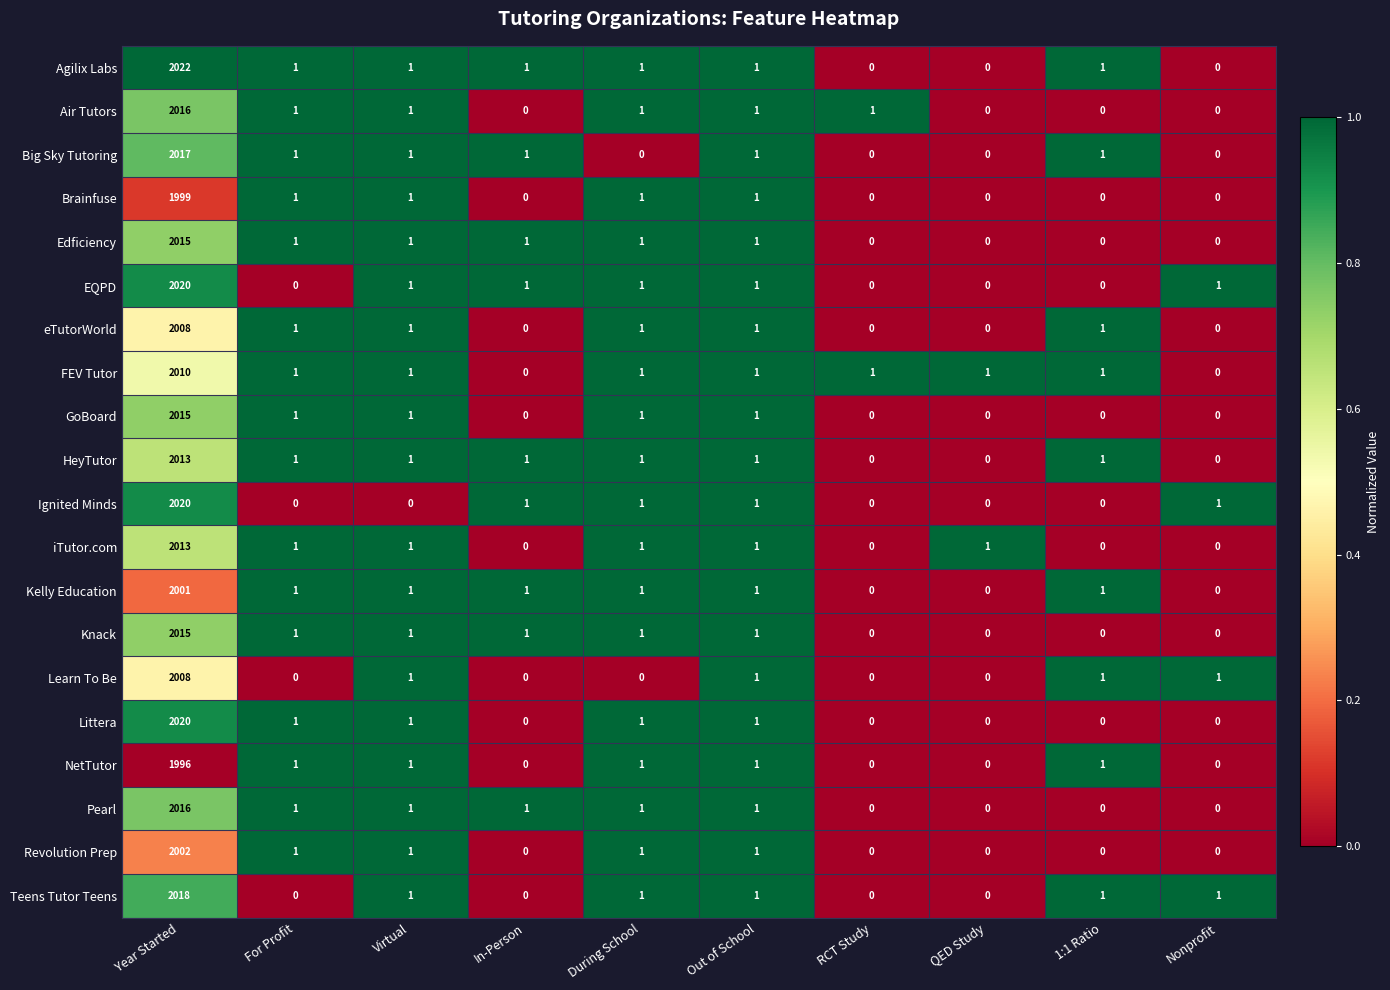

How many distinct data groups are displayed?

20